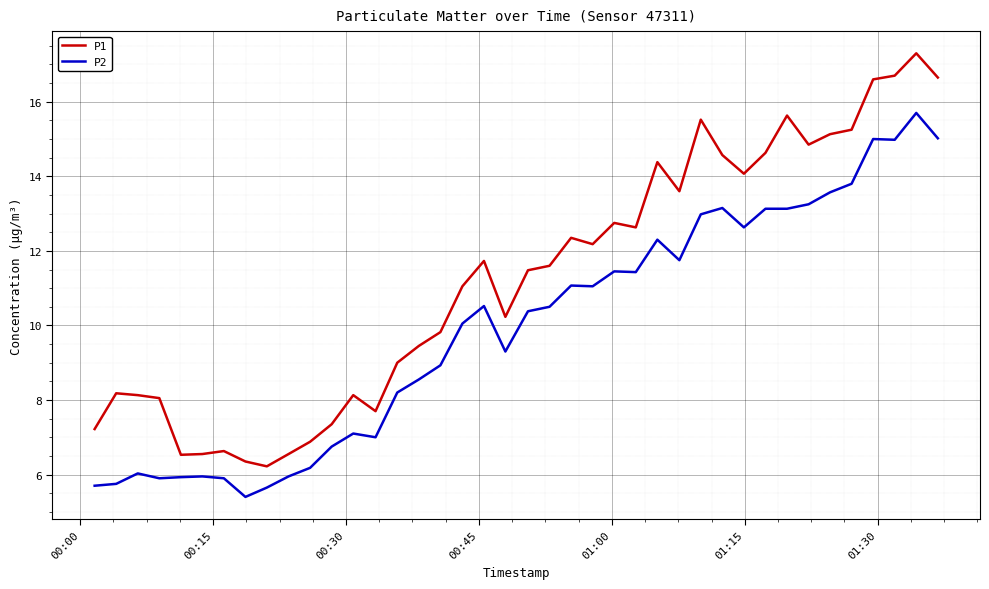

Which series has the largest total across all categories?

P1